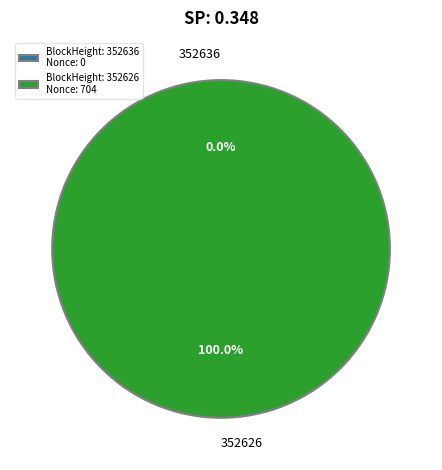

How many segments does this pie chart have?

2